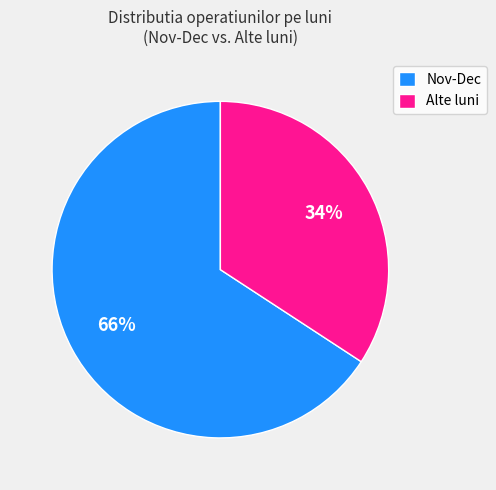

To the nearest percent, what percentage of the pie is Alte luni?

34%